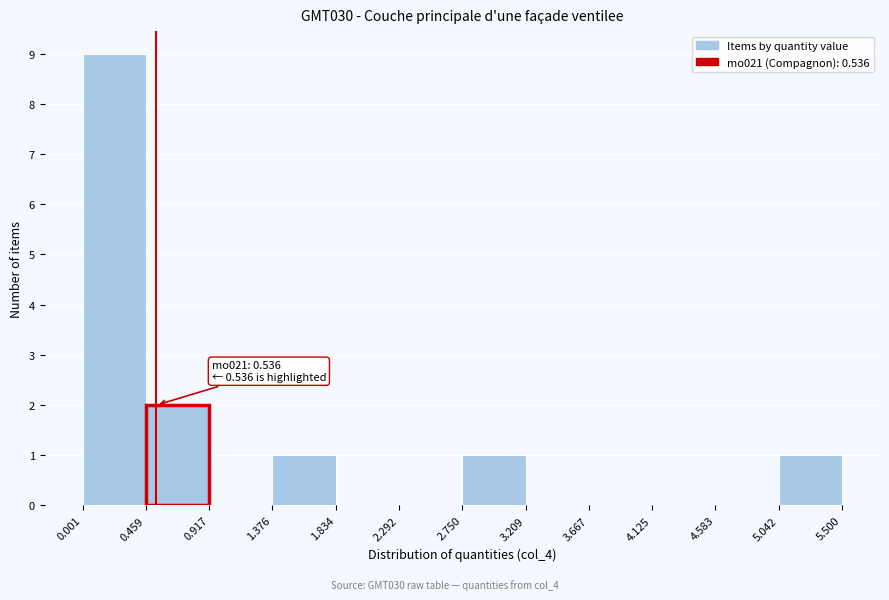

Over which range of the x-axis is the bar tallest?

0.001 to 0.459